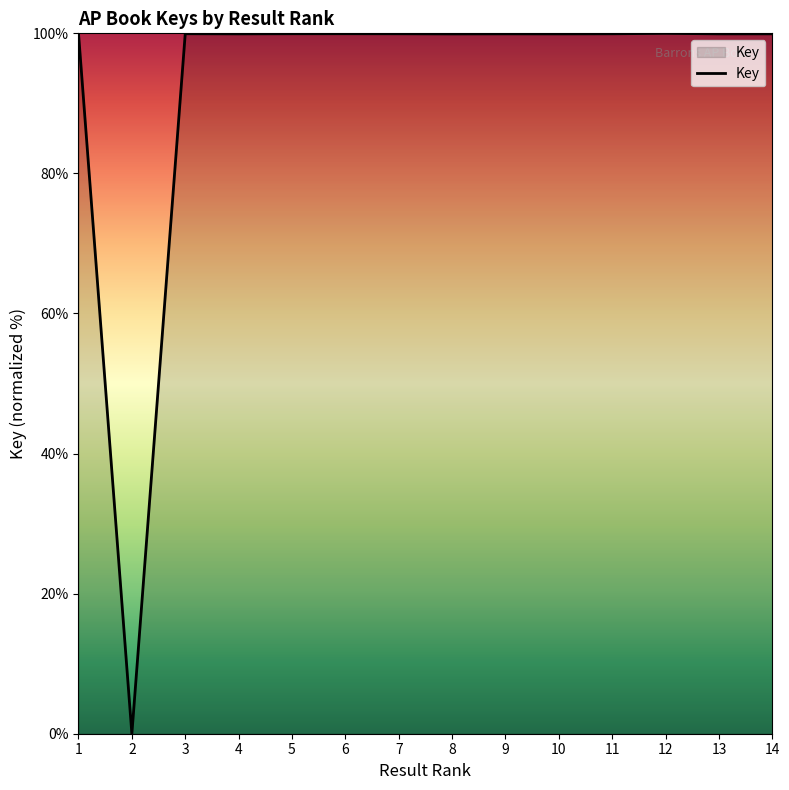

Approximately how many times larger is the value at 4 compared to 12?

1.0